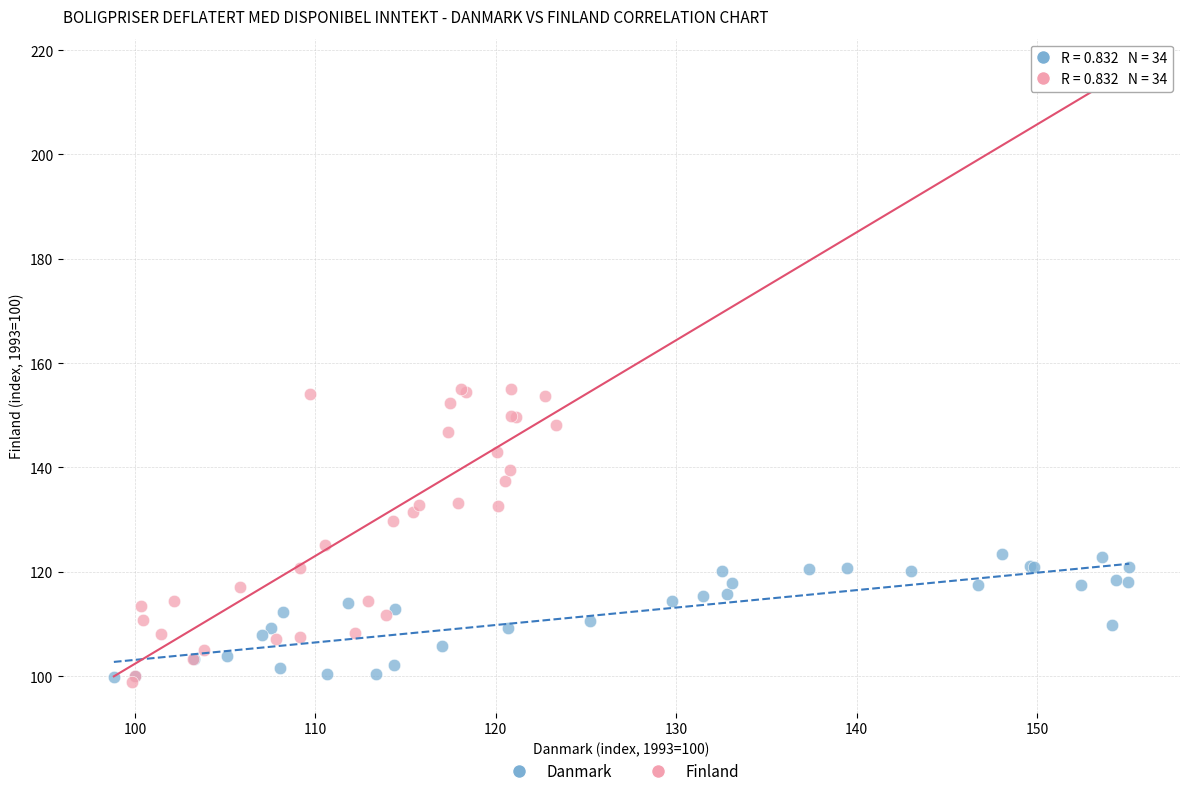

What are all the series names shown in the legend?

Danmark, Finland